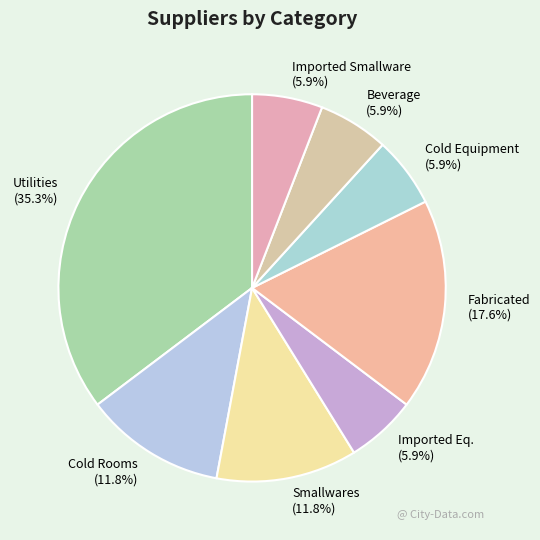

Is it true that Imported Smallware is 1% of the pie?

False